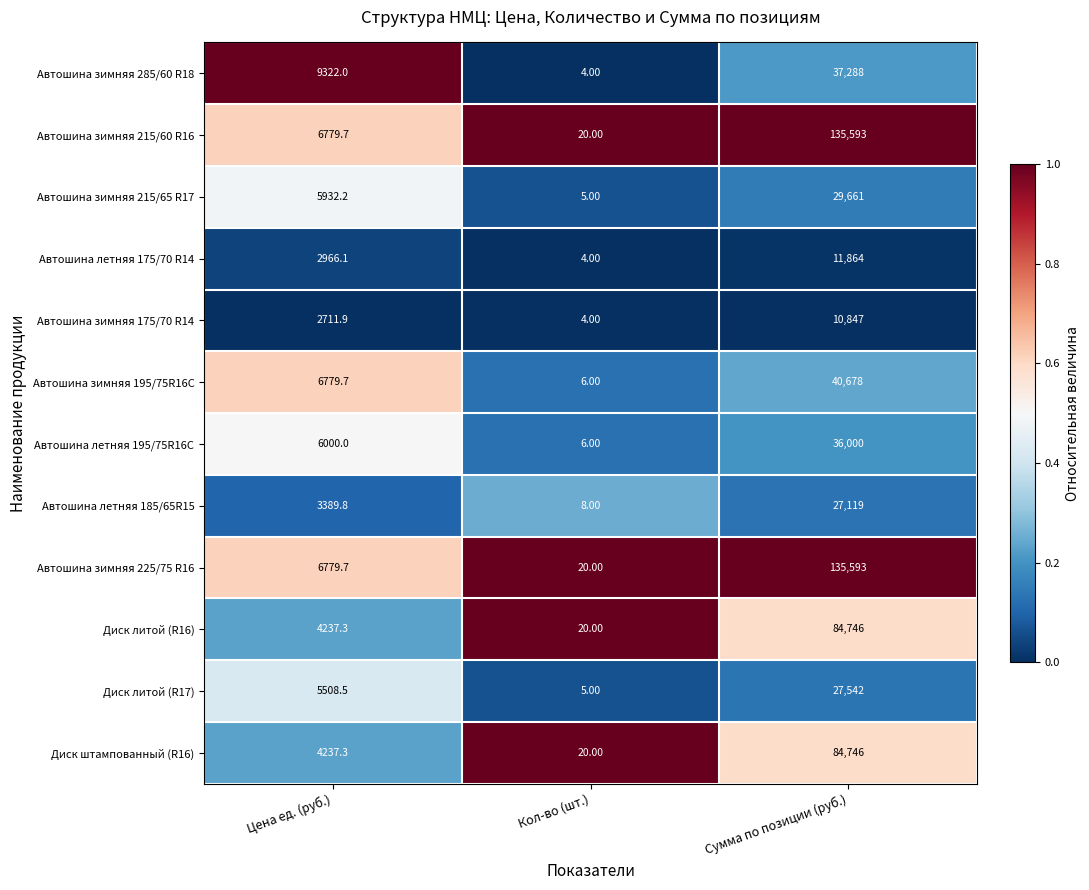

At which label does Автошина зимняя 215/65 R17 first exceed 5932?

Цена ед. (руб.)